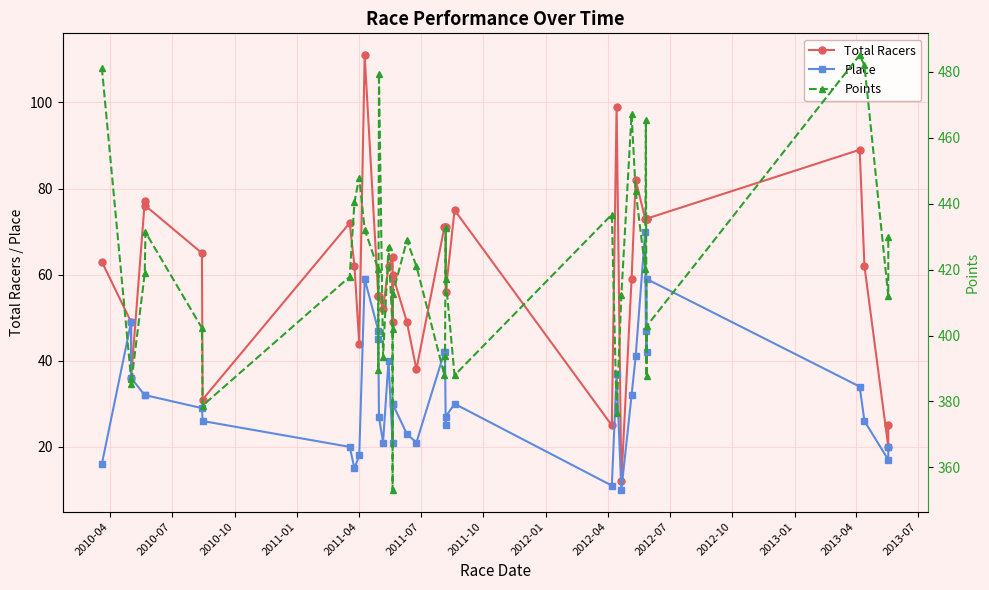

Between 2012-07 and 2012-10, which series saw the biggest shift?

Total Racers